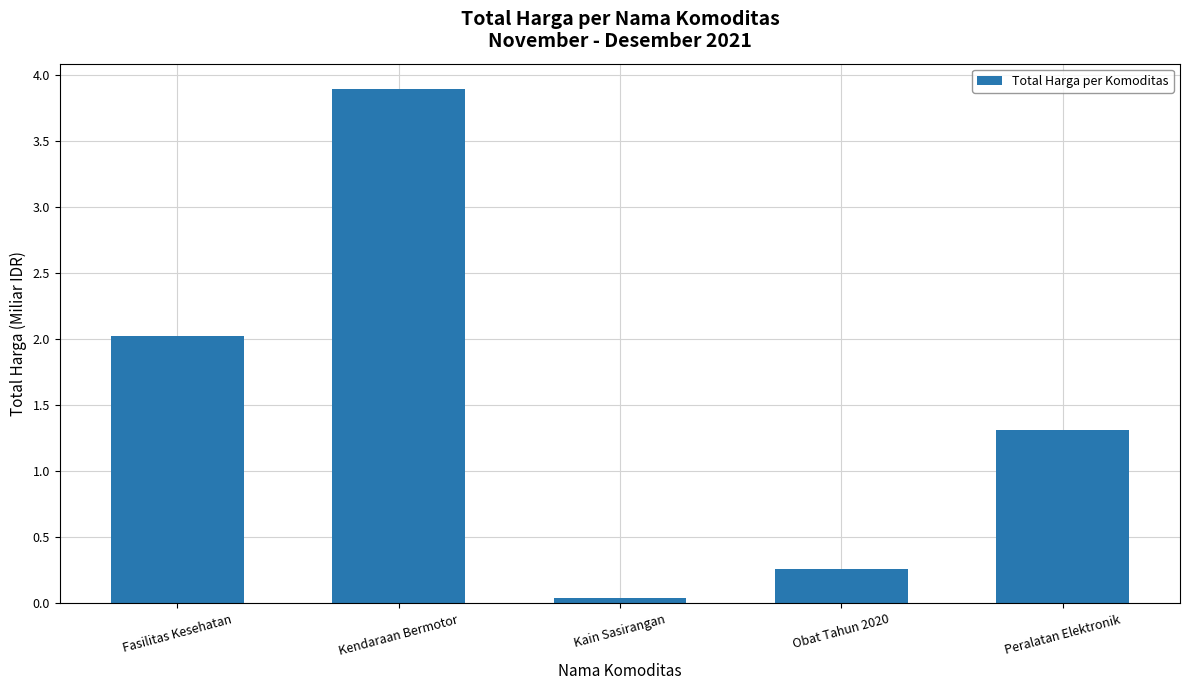

What is the label of the 1st bar from the right?

Peralatan Elektronik